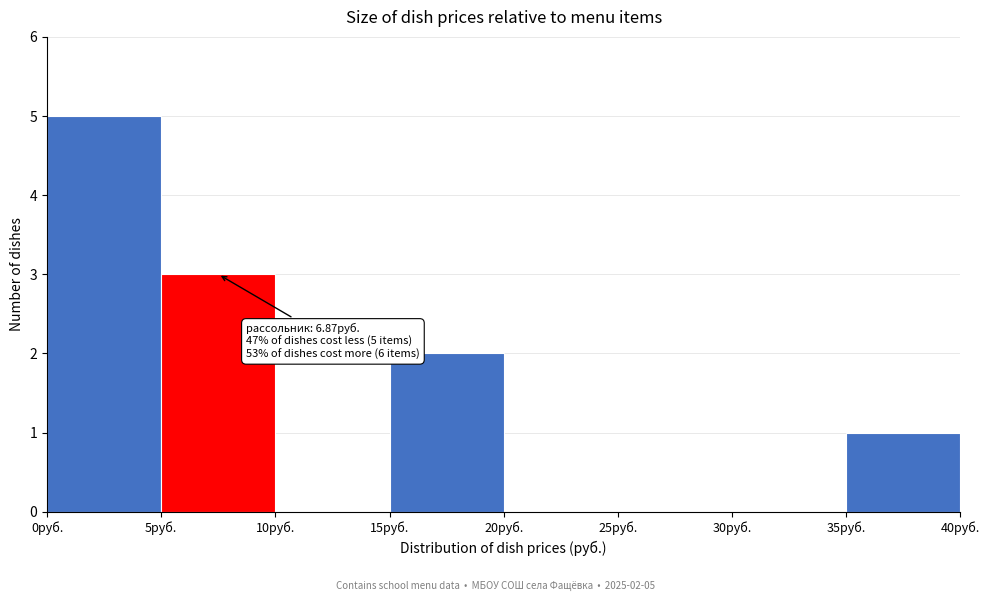

Which range on the x-axis has the tallest bar?

0 to 5